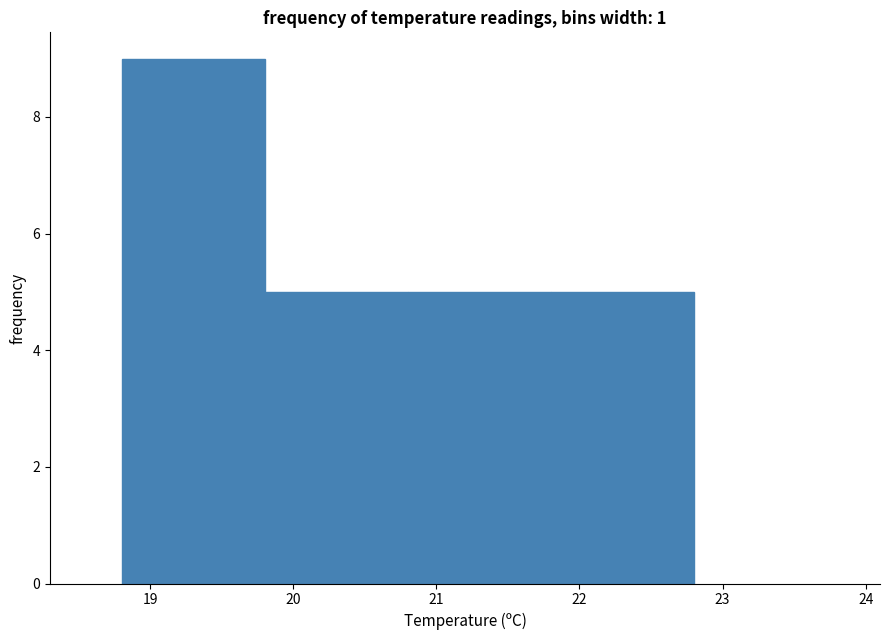

Reading left to right, list every bar in this chart as the range it spans on the x-axis followed by its height. The values are not printed on the chart, so give them approximately, as read against the axis.

18.8 to 19.8: 9
19.8 to 20.8: 5
20.8 to 21.8: 5
21.8 to 22.8: 5